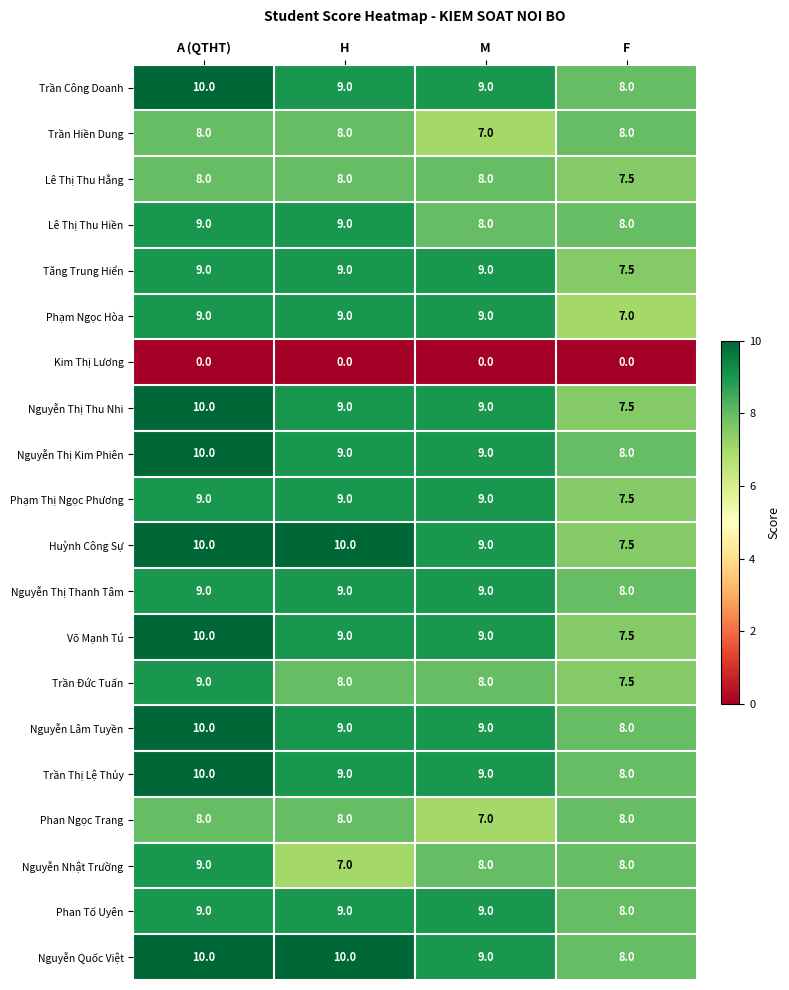

Count the number of data series in this chart.

20